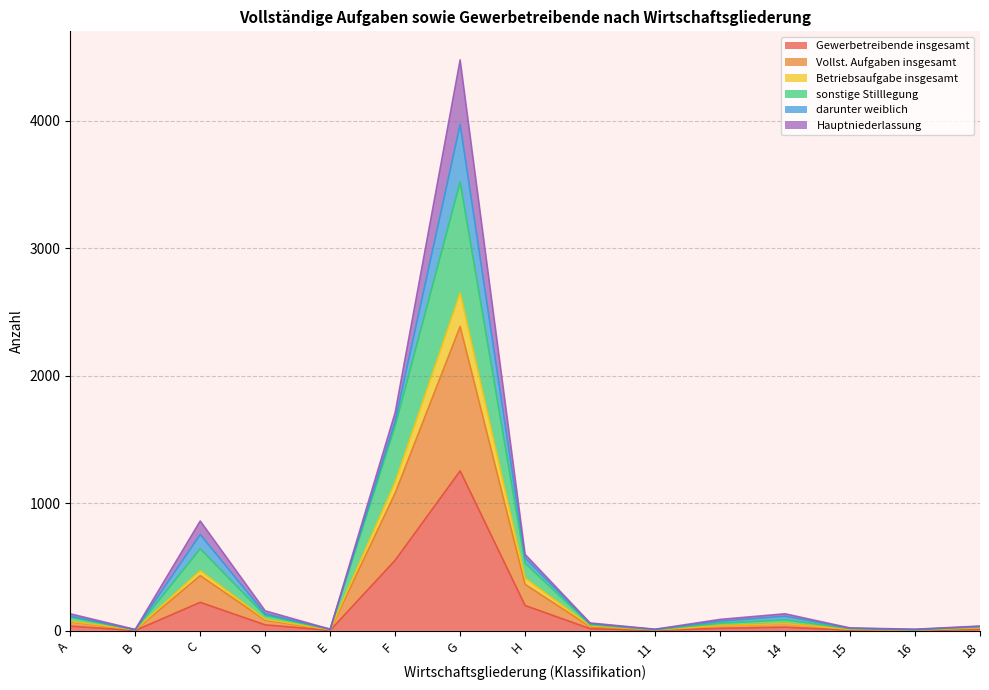

The value of Betriebsaufgabe insgesamt at E is 4. True or false?

False